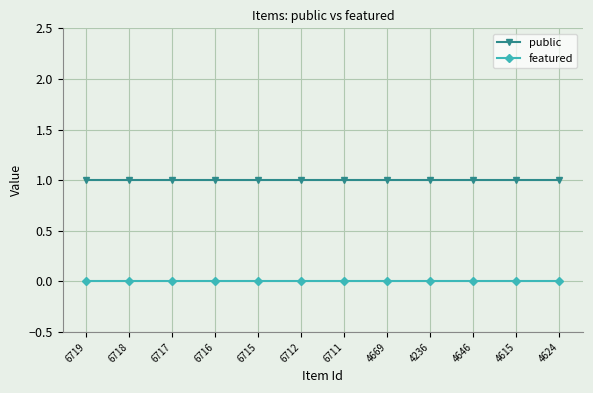

What is the label of the 9th point from the left?

4236